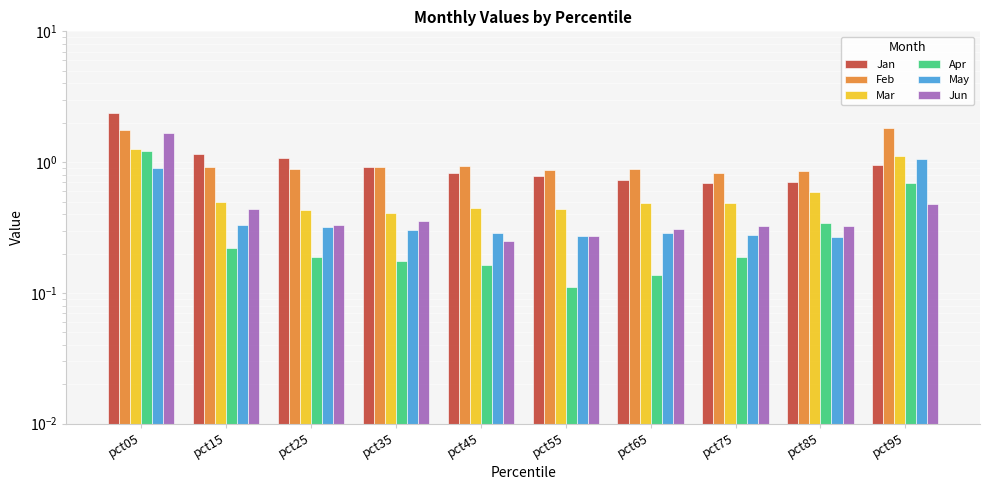

Rank the categories by Feb value from highest to lowest.

pct95, pct05, pct45, pct15, pct35, pct65, pct25, pct55, pct85, pct75